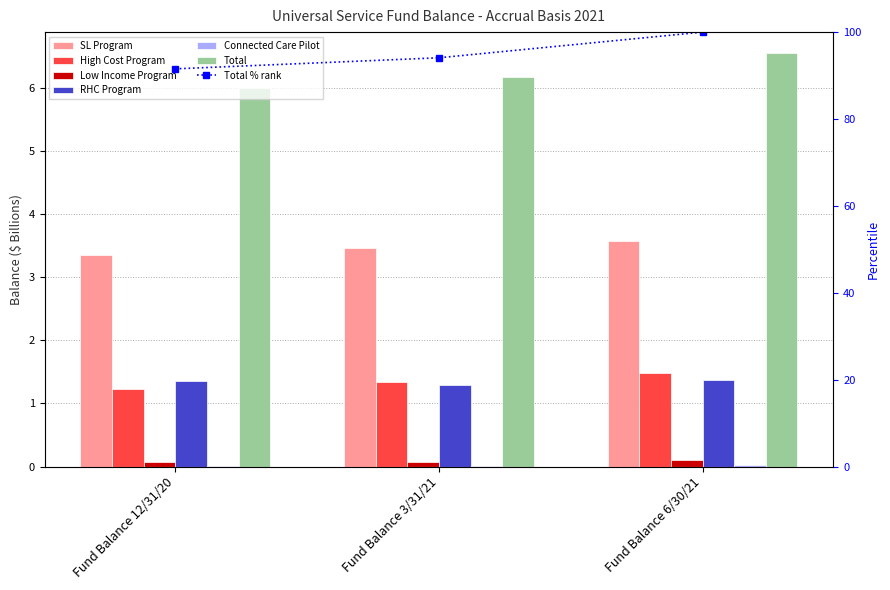

Is it true that High Cost Program equals 1.2 at Fund Balance 12/31/20?

True